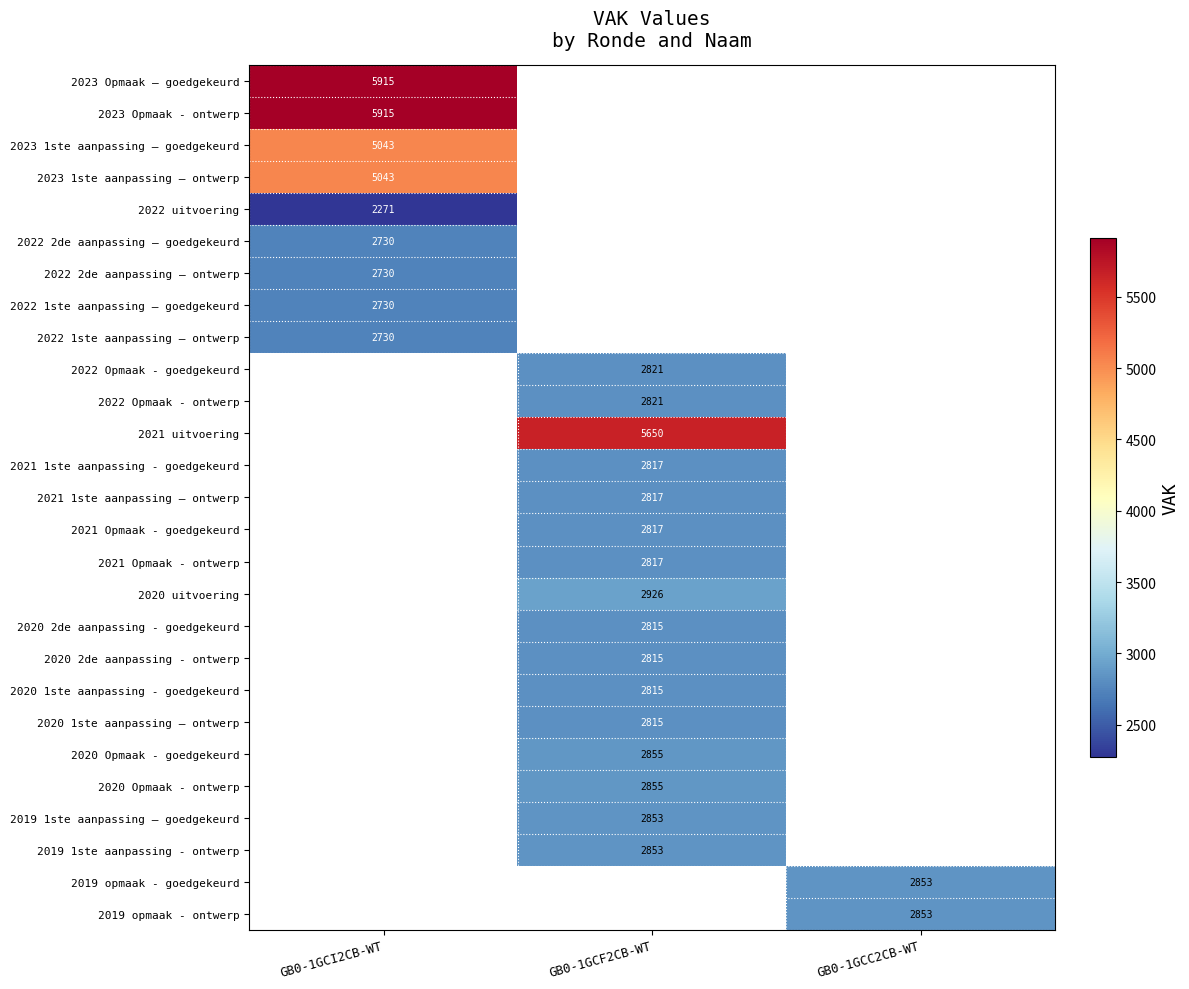

Is it true that 2019 1ste aanpassing - ontwerp equals 2853 at GB0-1GCF2CB-WT?

True